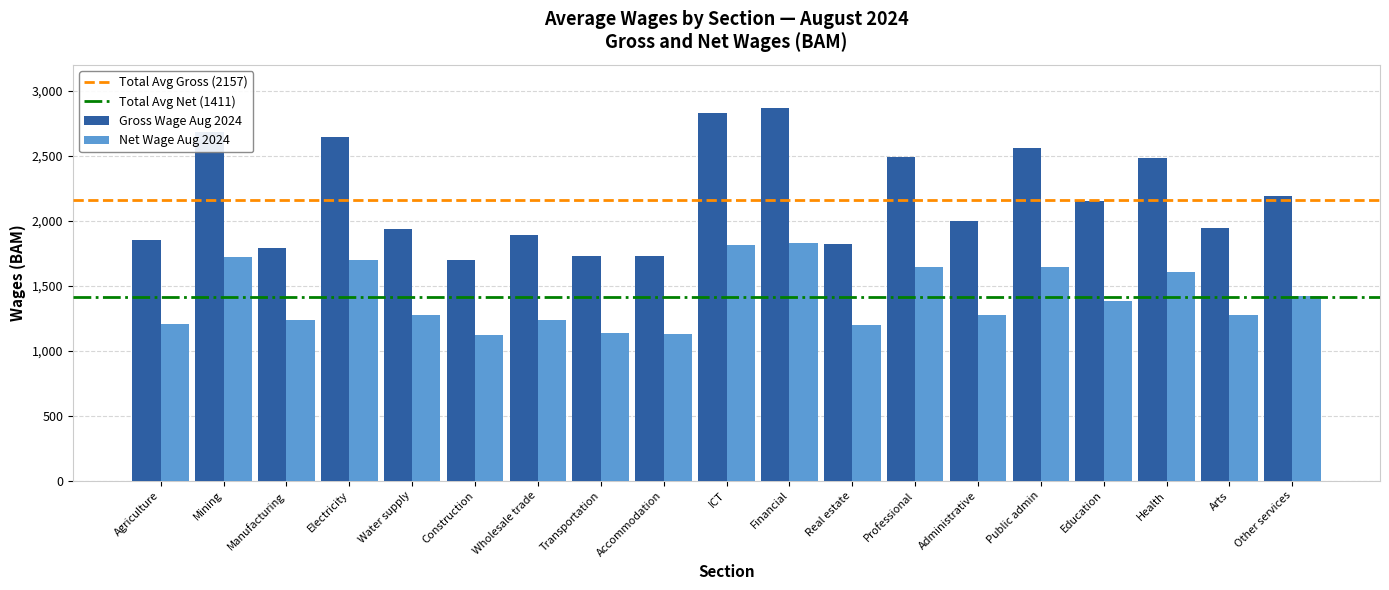

At how many categories does at least one series exceed 1346?

19